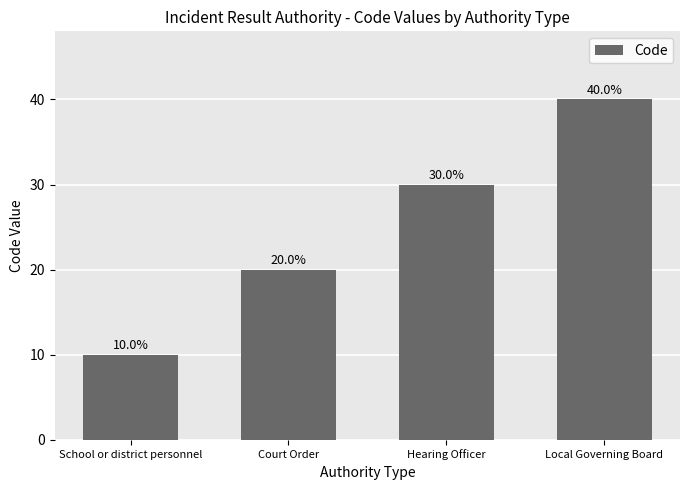

What is the minimum value shown in the chart?

10